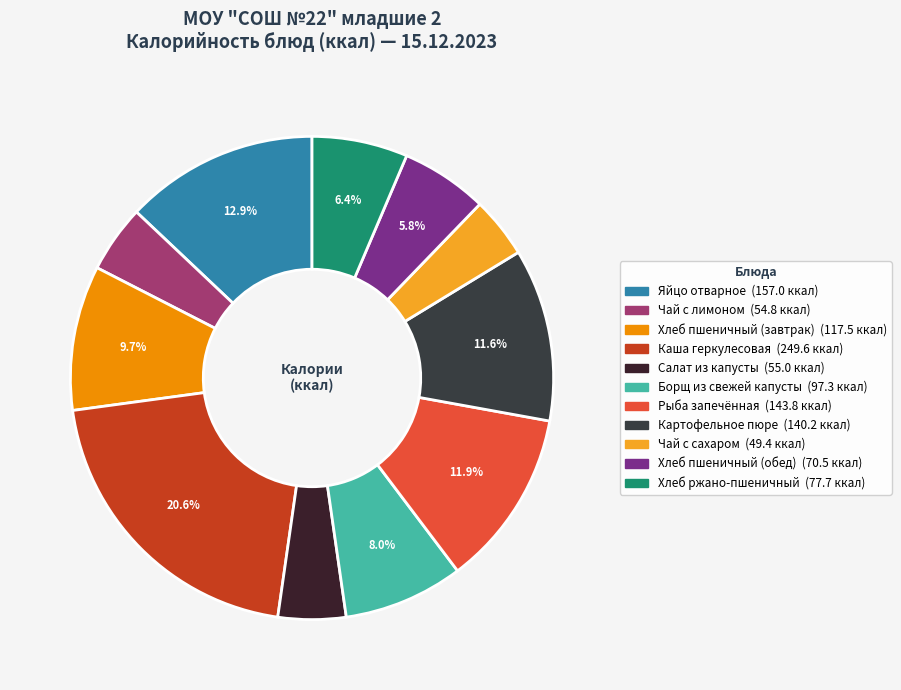

Does Хлеб ржано-пшеничный account for over 50% of the chart?

No